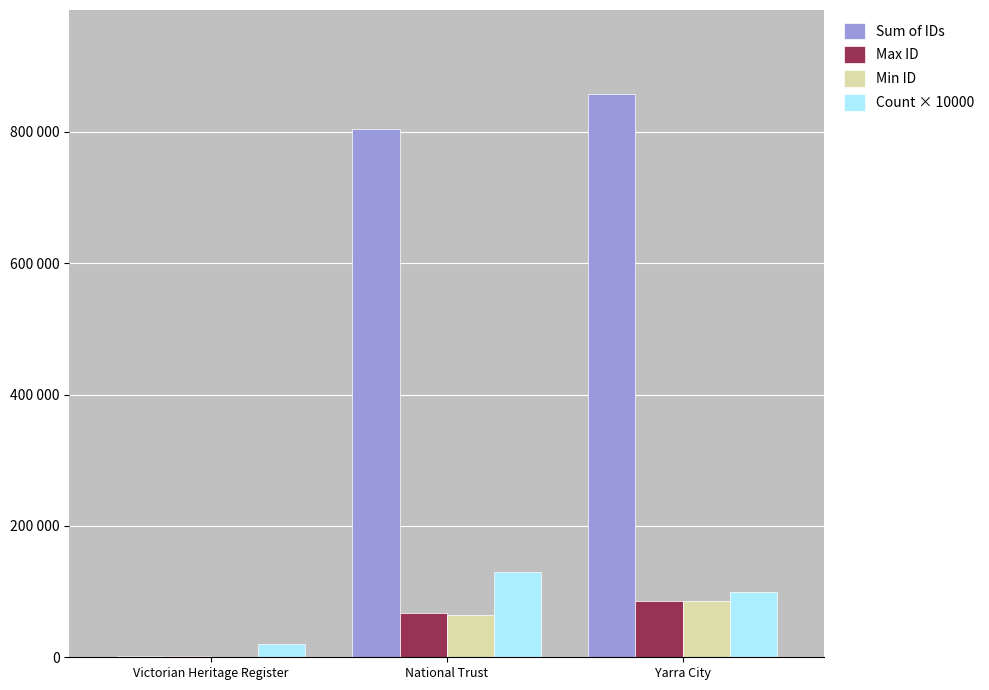

What is the label of the 2nd bar from the left?

National Trust